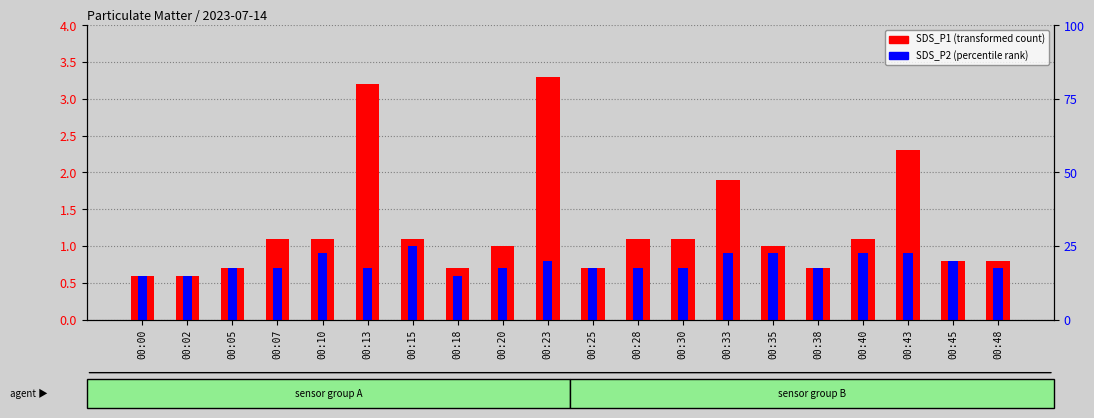

Which series has the largest range (max minus min)?

SDS_P1